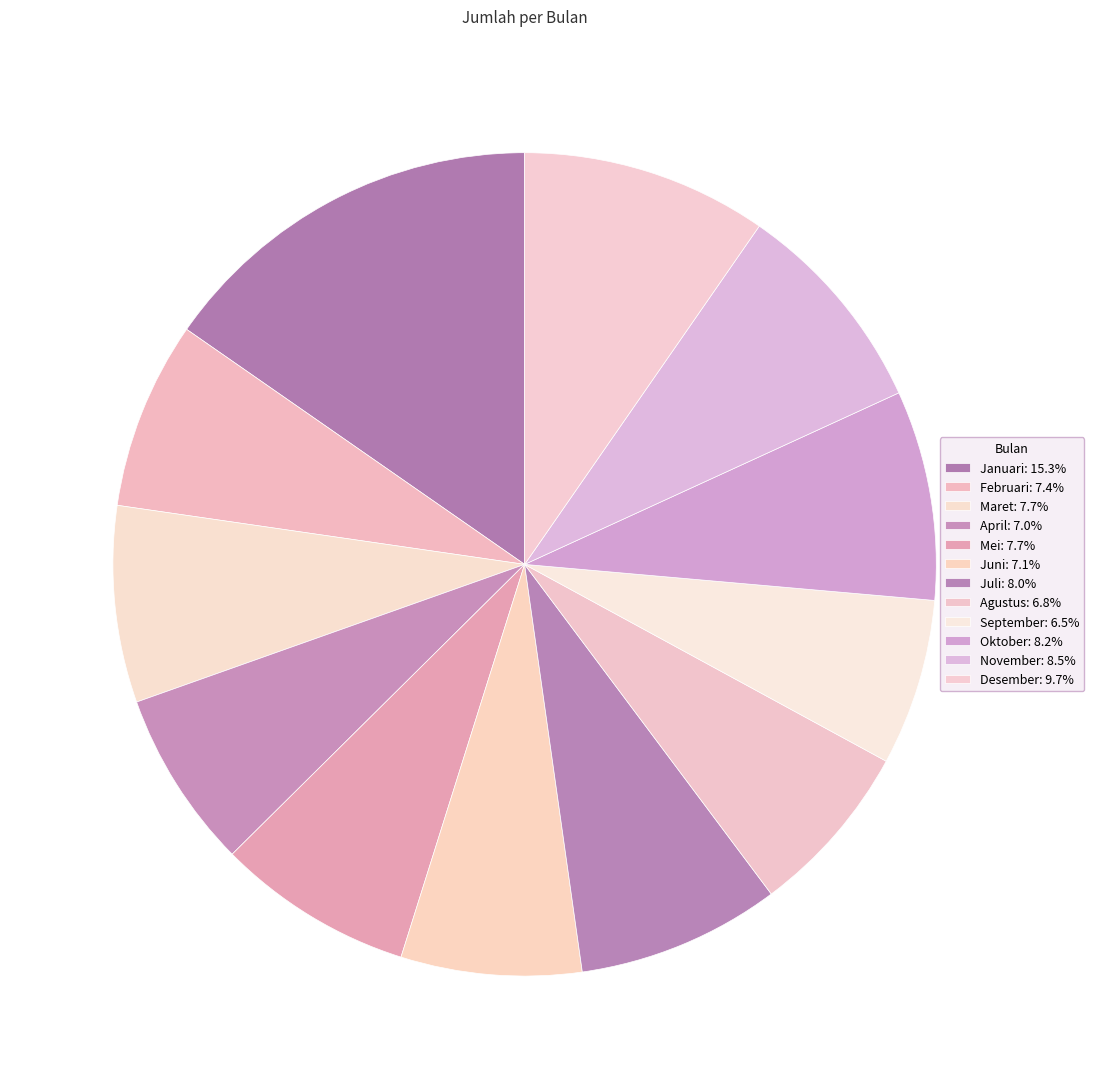

What is the change in value from April to Mei?

+40